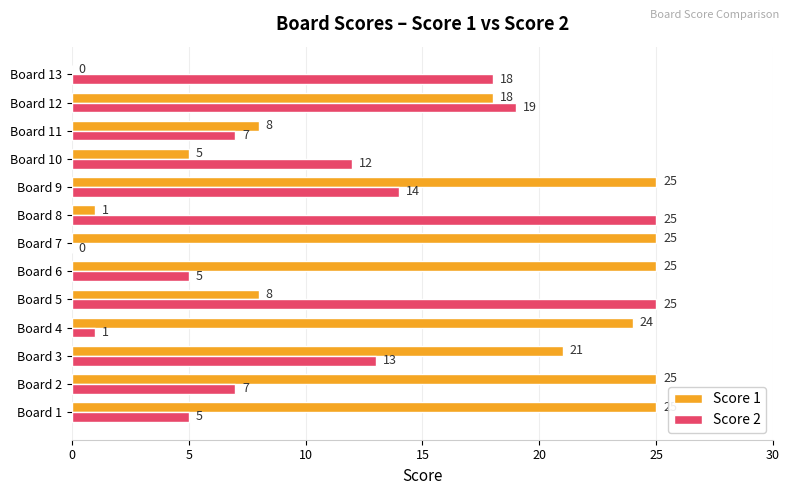

What is the average value of the Score 1 series?

16